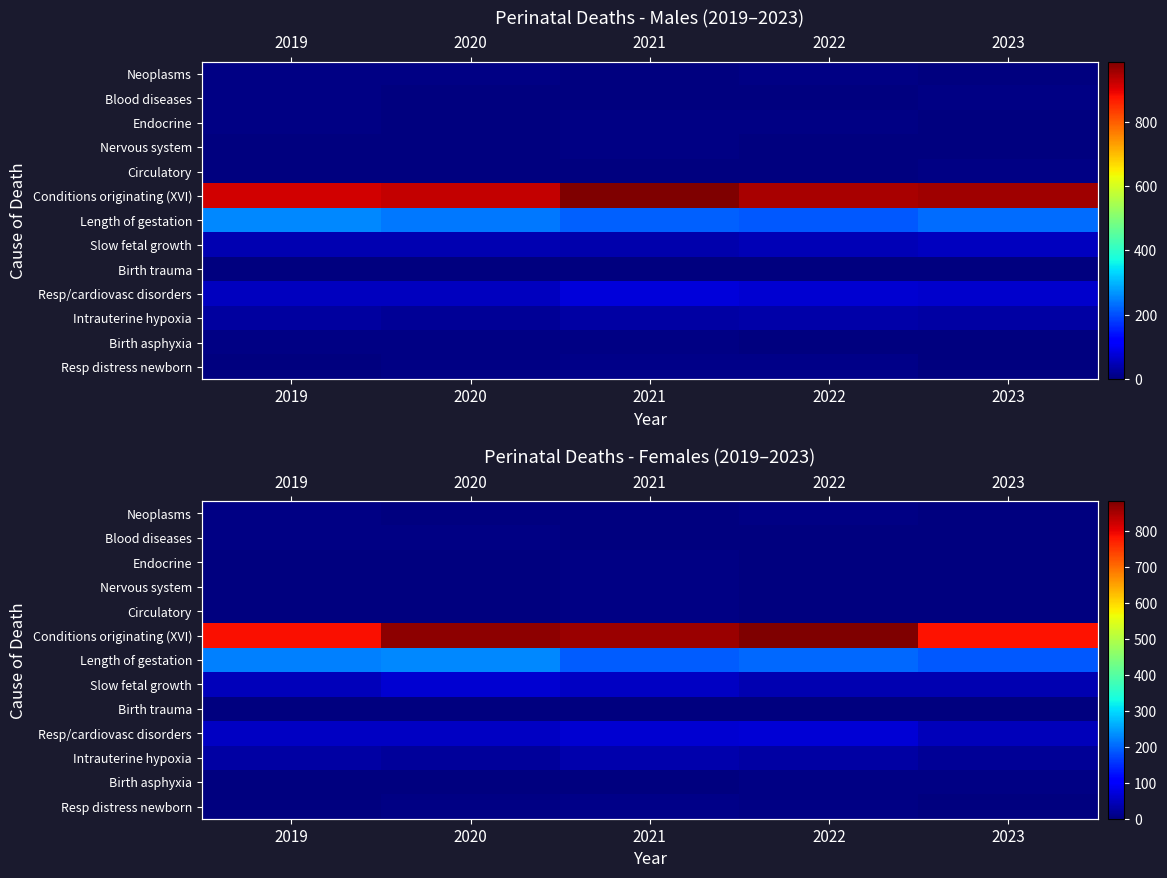

List the labels in order of Blood diseases value, smallest first.

2023, 2021, 2022, 2020, 2019